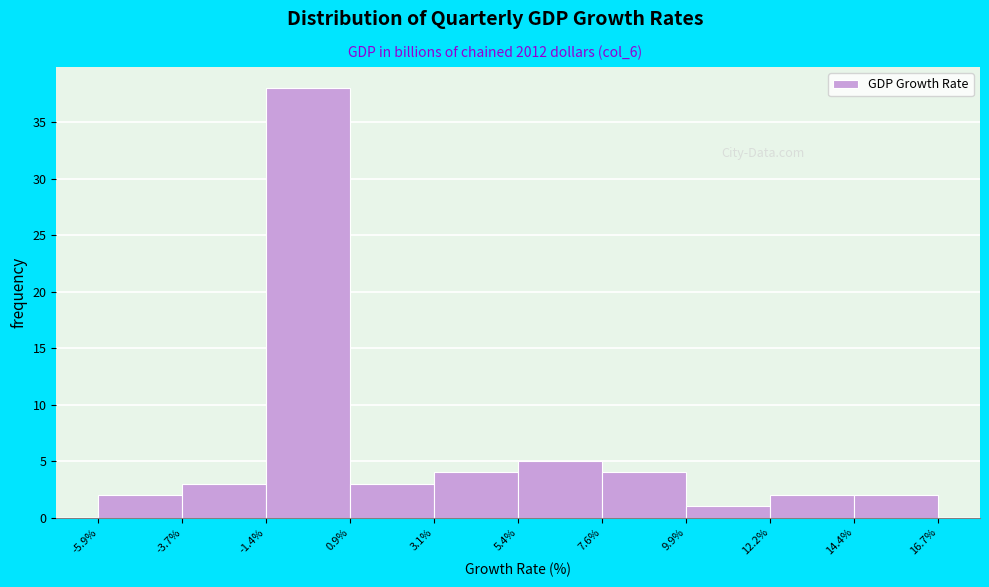

Reading left to right, list every bar in this chart as the range it spans on the x-axis followed by its height. The values are not printed on the chart, so give them approximately, as read against the axis.

-5.9% to -3.7%: 2
-3.7% to -1.4%: 3
-1.4% to 0.9%: 38
0.9% to 3.1%: 3
3.1% to 5.4%: 4
5.4% to 7.6%: 5
7.6% to 9.9%: 4
9.9% to 12.2%: 1
12.2% to 14.4%: 2
14.4% to 16.7%: 2